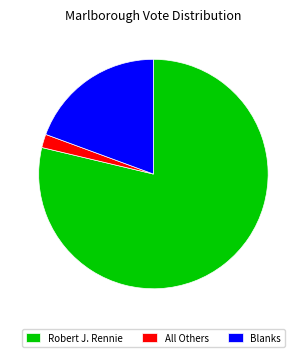

Which category has the biggest portion of the pie?

Robert J. Rennie